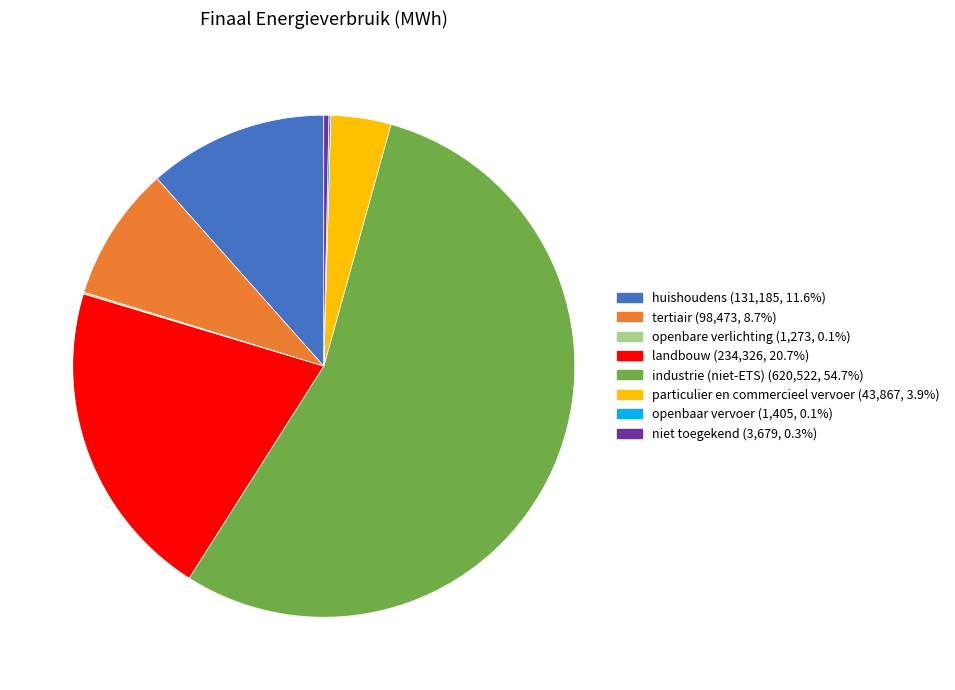

Which category has the biggest portion of the pie?

industrie (niet-ETS)